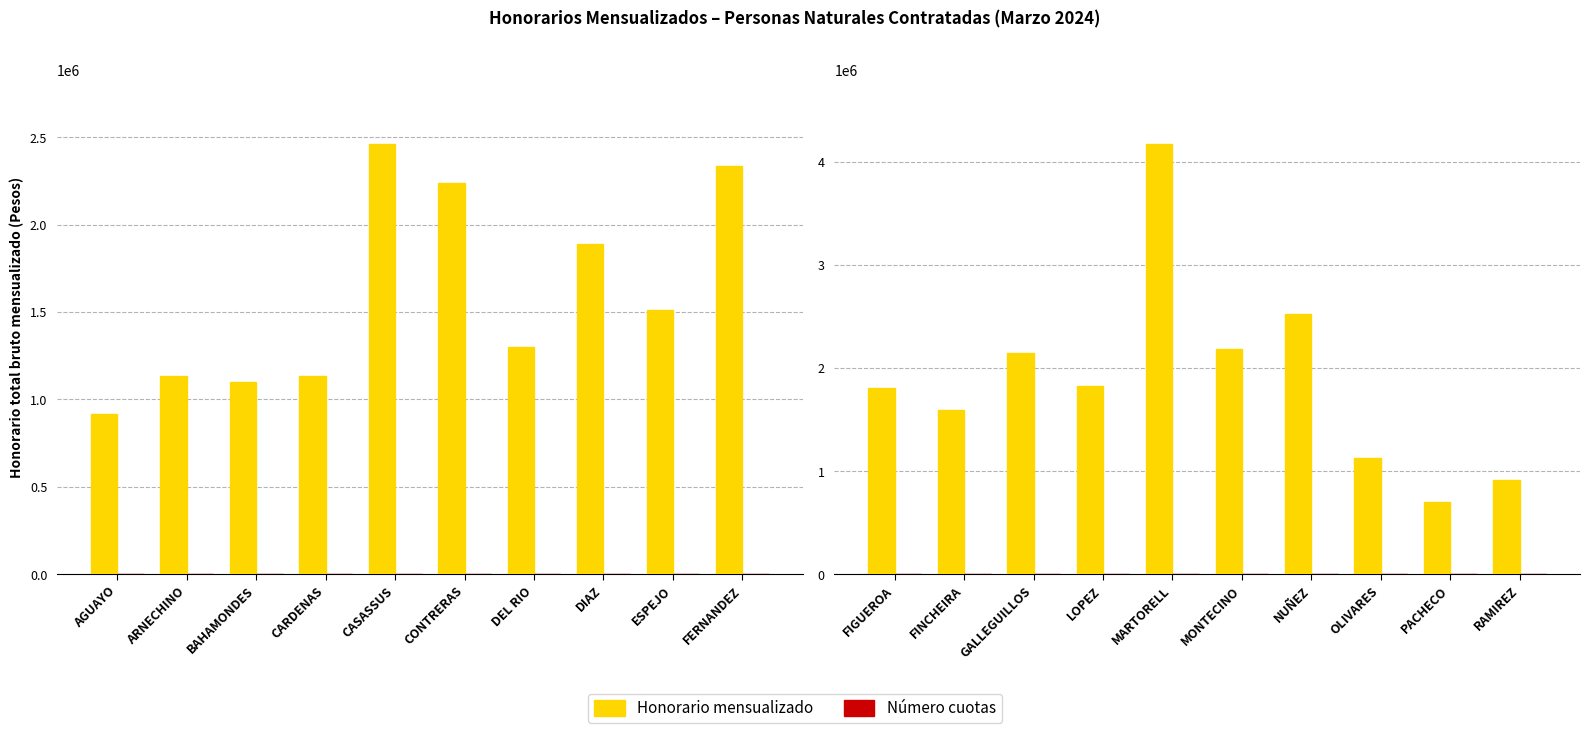

How many Número cuotas values are between 12 and 13?

9